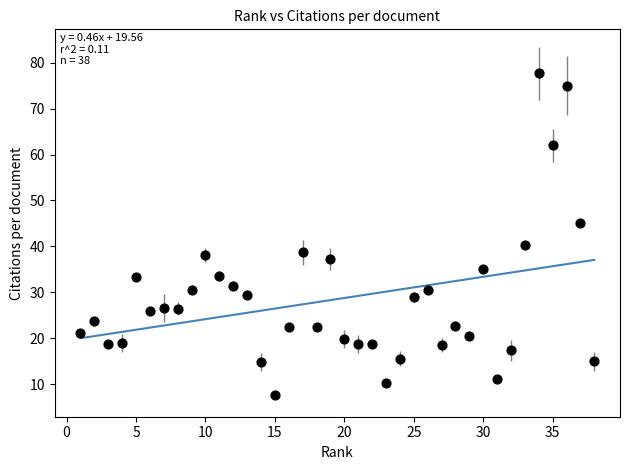

What Y value in the scatter plot is closest to 42?

40.4